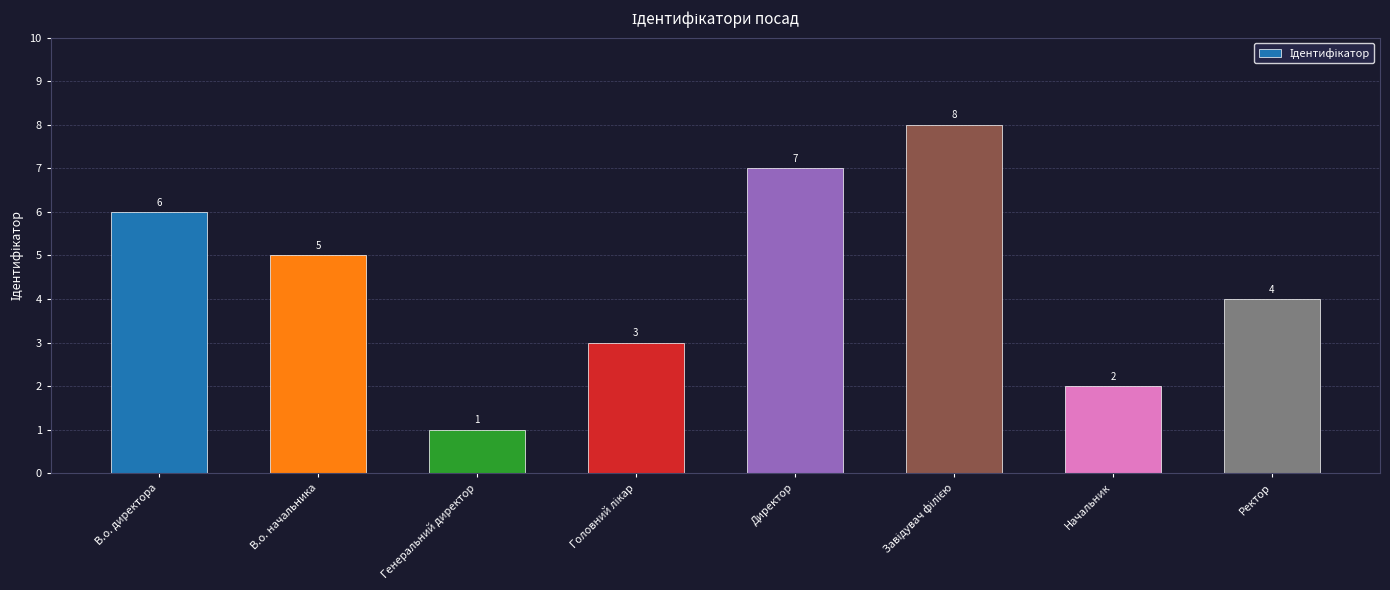

What position from the left is Ректор?

8